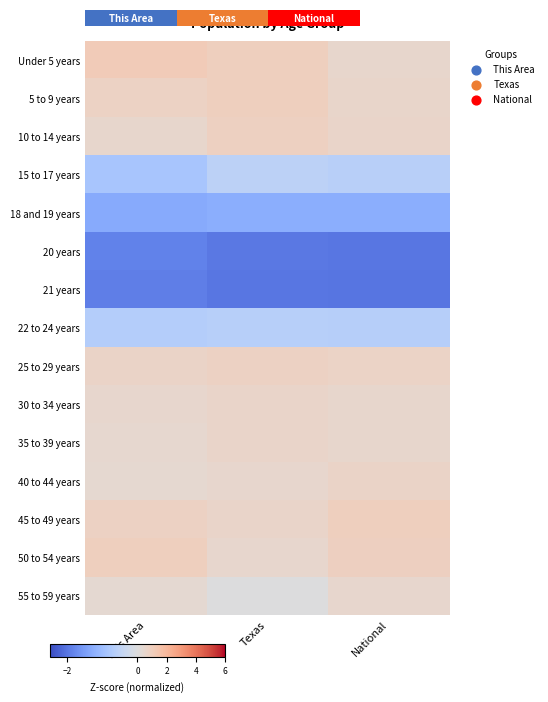

Is the value of 15 to 17 years at National greater than the value of 35 to 39 years at This Area?

No